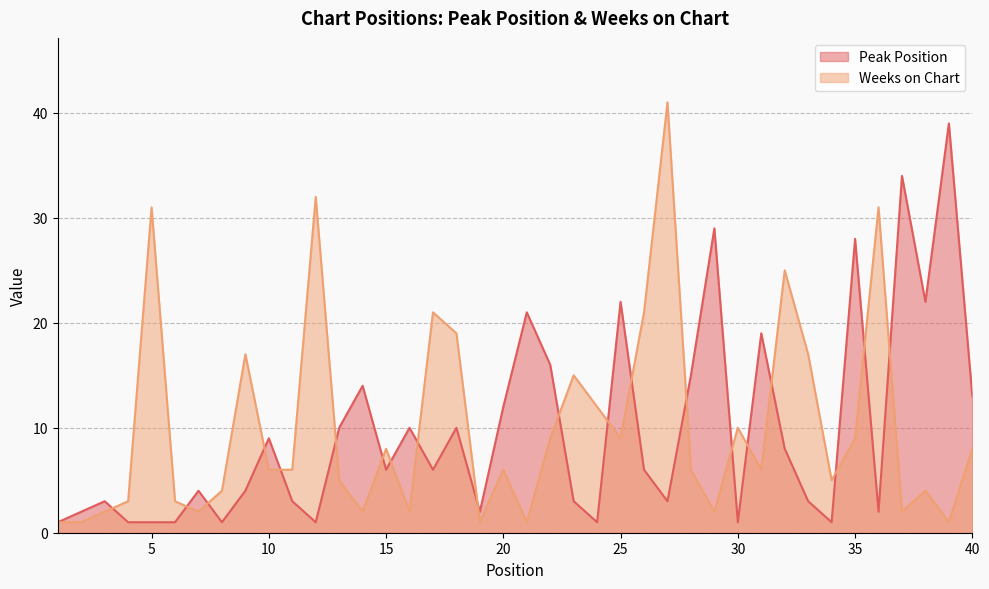

True or false: Weeks on Chart and Peak Position intersect in this chart.

True